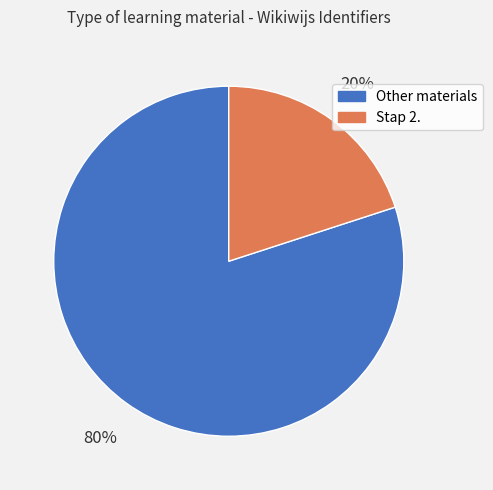

Is it true that Other materials is 71% of the pie?

False